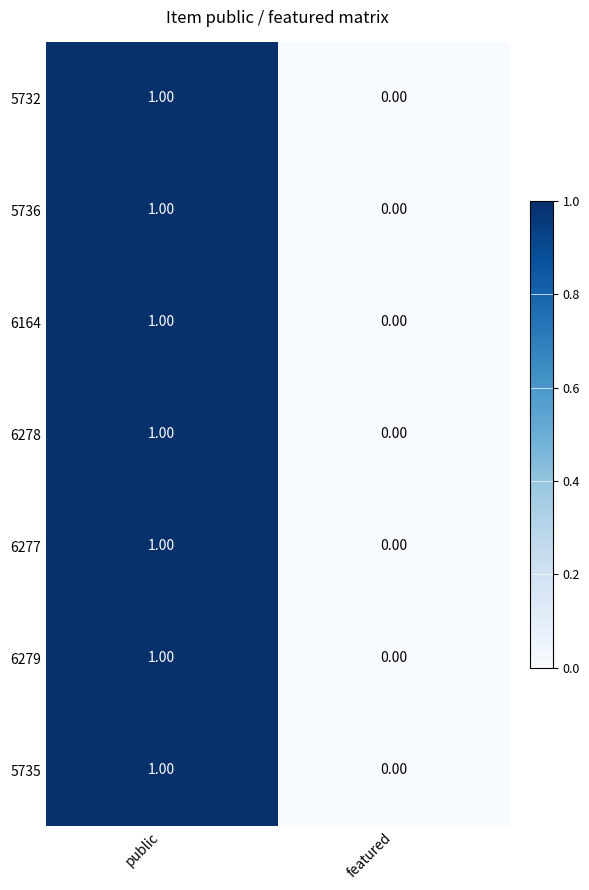

Which label corresponds to the largest value in the chart?

public